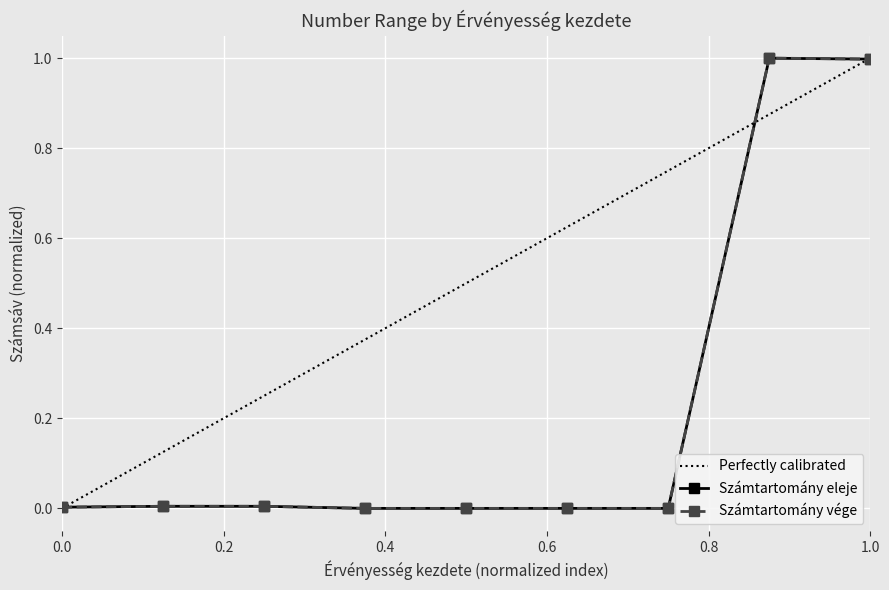

What is the highest value of the Számtartomány vége series?

1.0